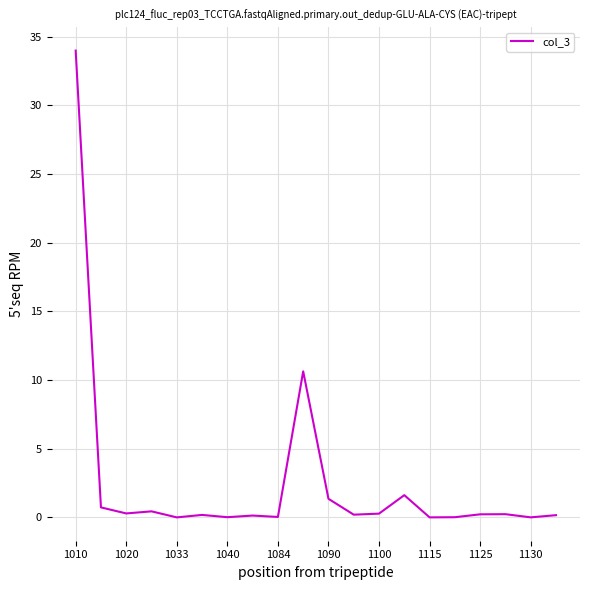

What is the greatest value displayed?

34.0